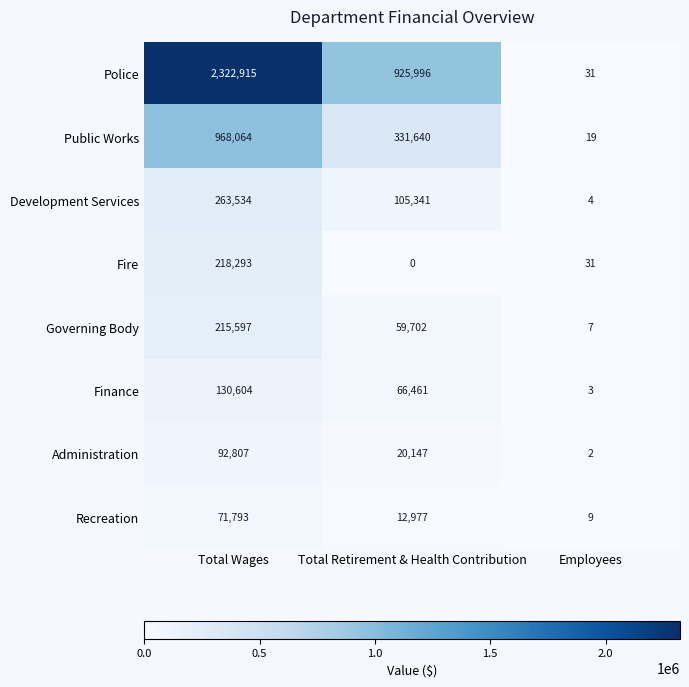

What is the total value across all series at Total Wages?

4283607